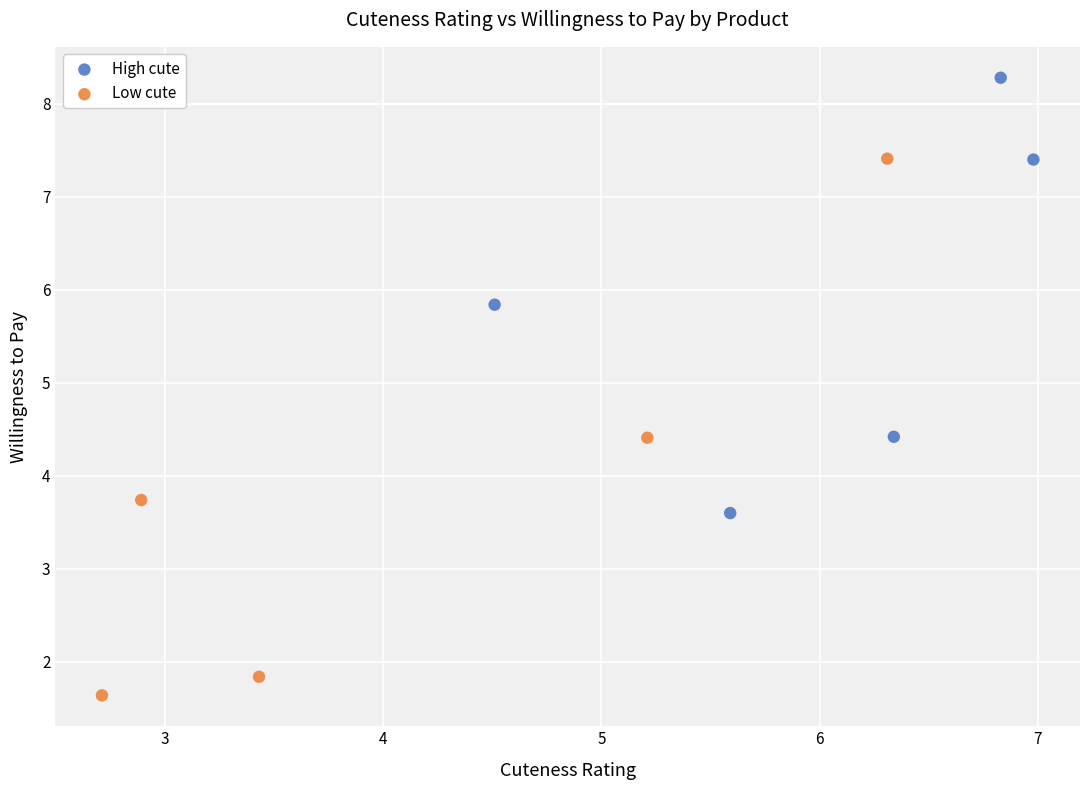

Which series reaches the maximum Y coordinate?

High cute